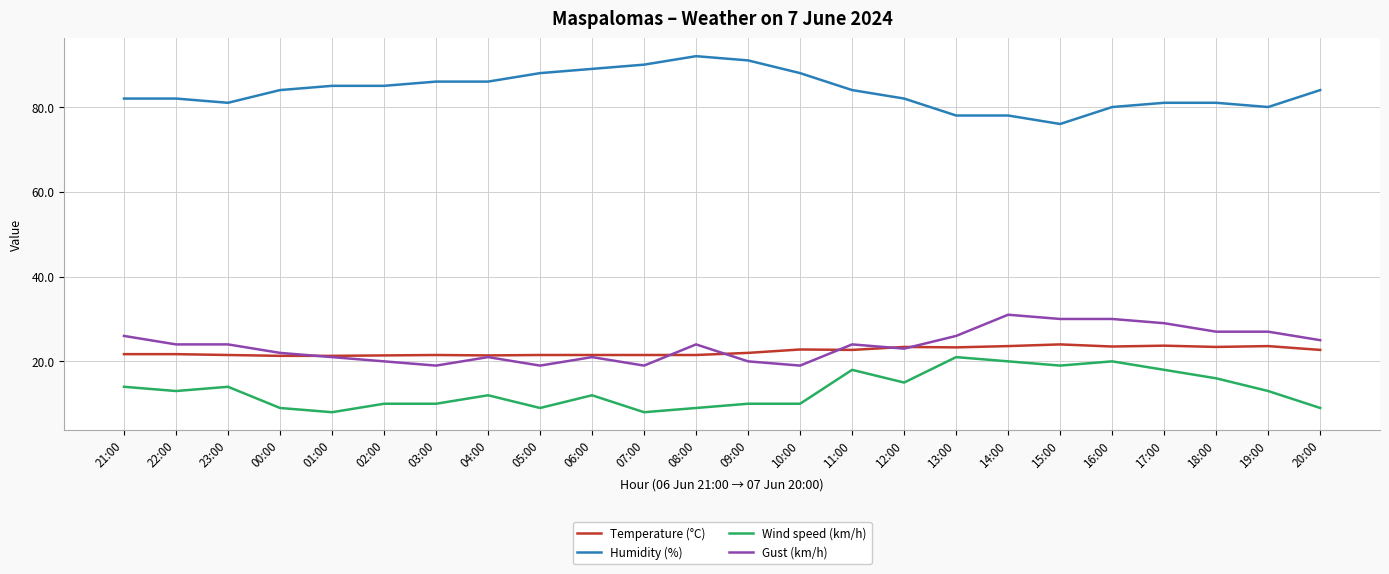

What is the sum of the Temperature (°C) values at 17:00 and 20:00?

46.4